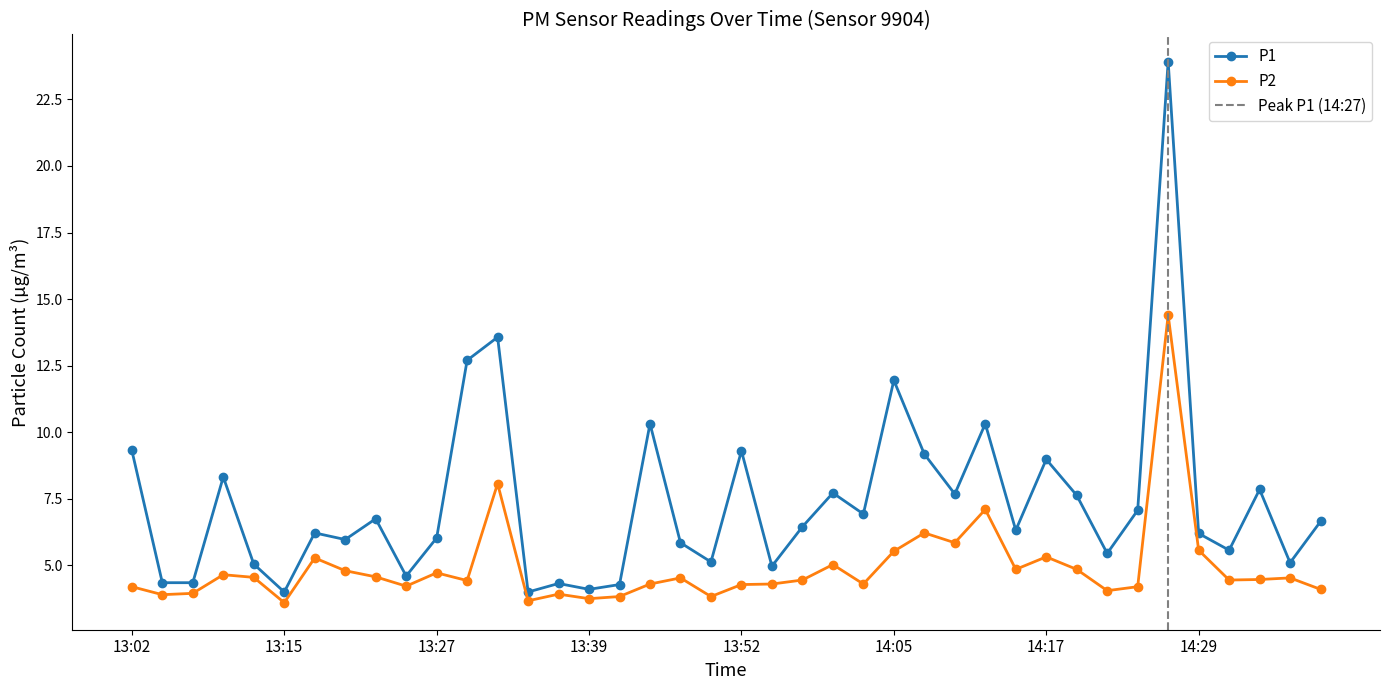

The value of P1 at 14:29 is 4.0. True or false?

False